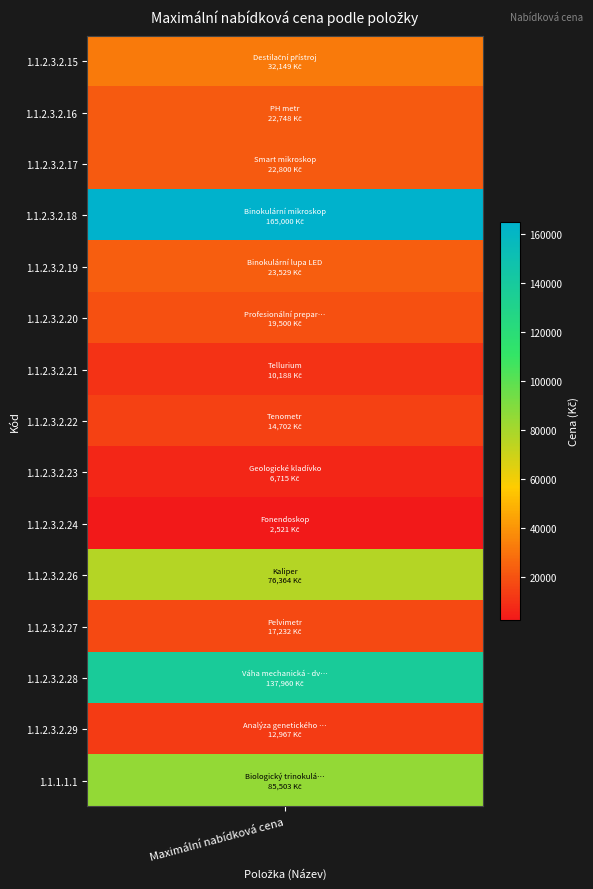

List the labels in order of value, largest first.

Binokulární mikroskop, Váha mechanická - dvouramenná, Biologický trinokulární mikroskop, Kaliper, Destilační přístroj, Binokulární lupa LED, Smart mikroskop, PH metr, Profesionální preparační souprava, Pelvimetr, Tenometr, Analýza genetického kódu, Tellurium, Geologické kladívko, Fonendoskop